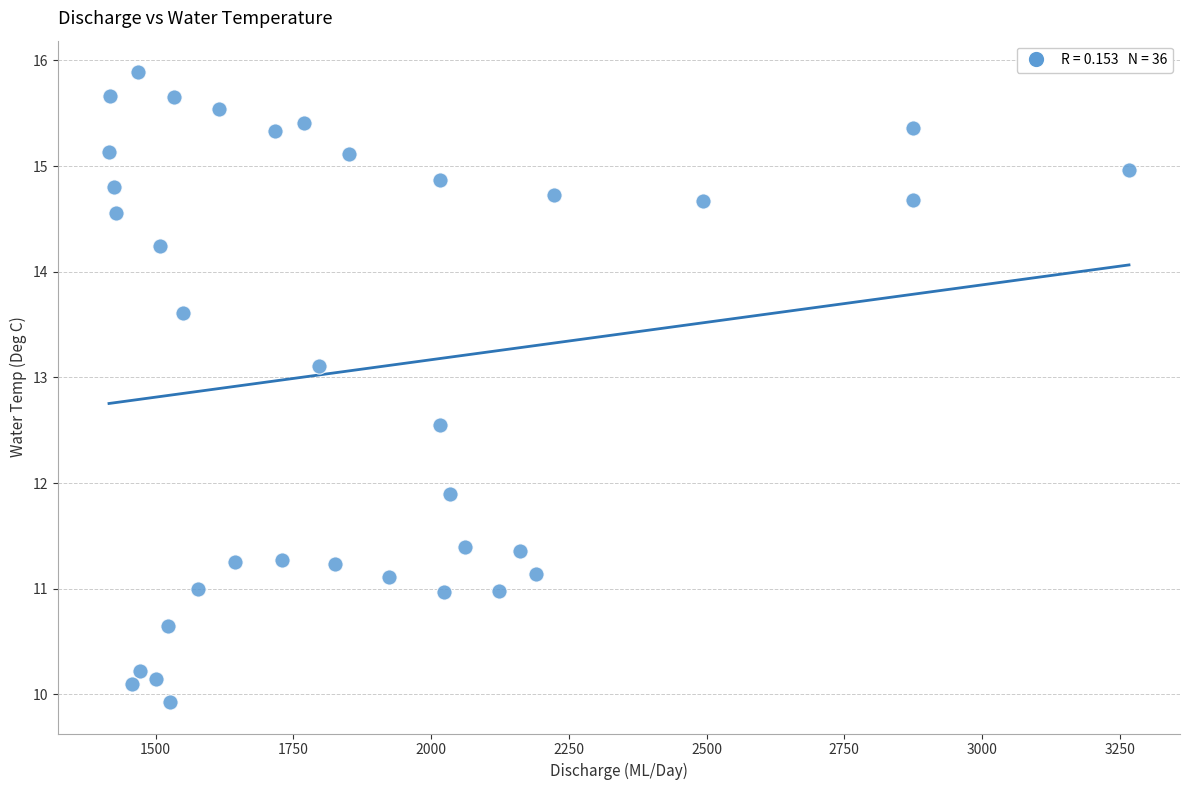

What is the range of Y values (max minus min)?

6.0